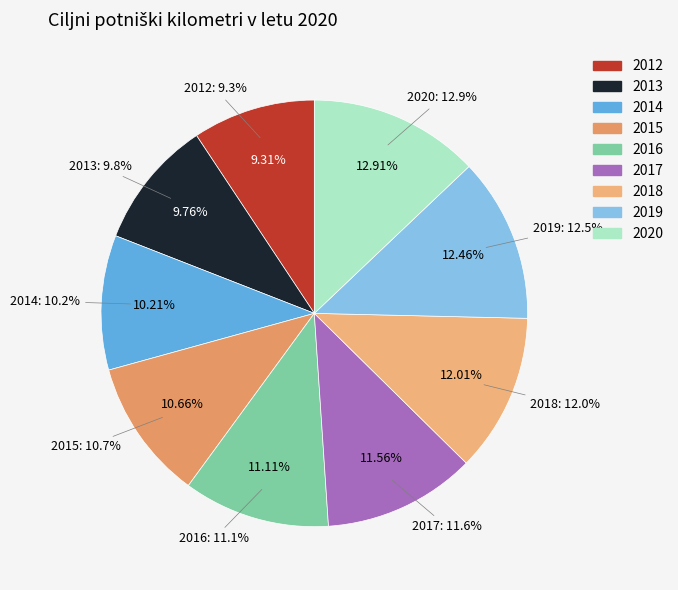

Rank the categories by value from lowest to highest.

2012, 2013, 2014, 2015, 2016, 2017, 2018, 2019, 2020